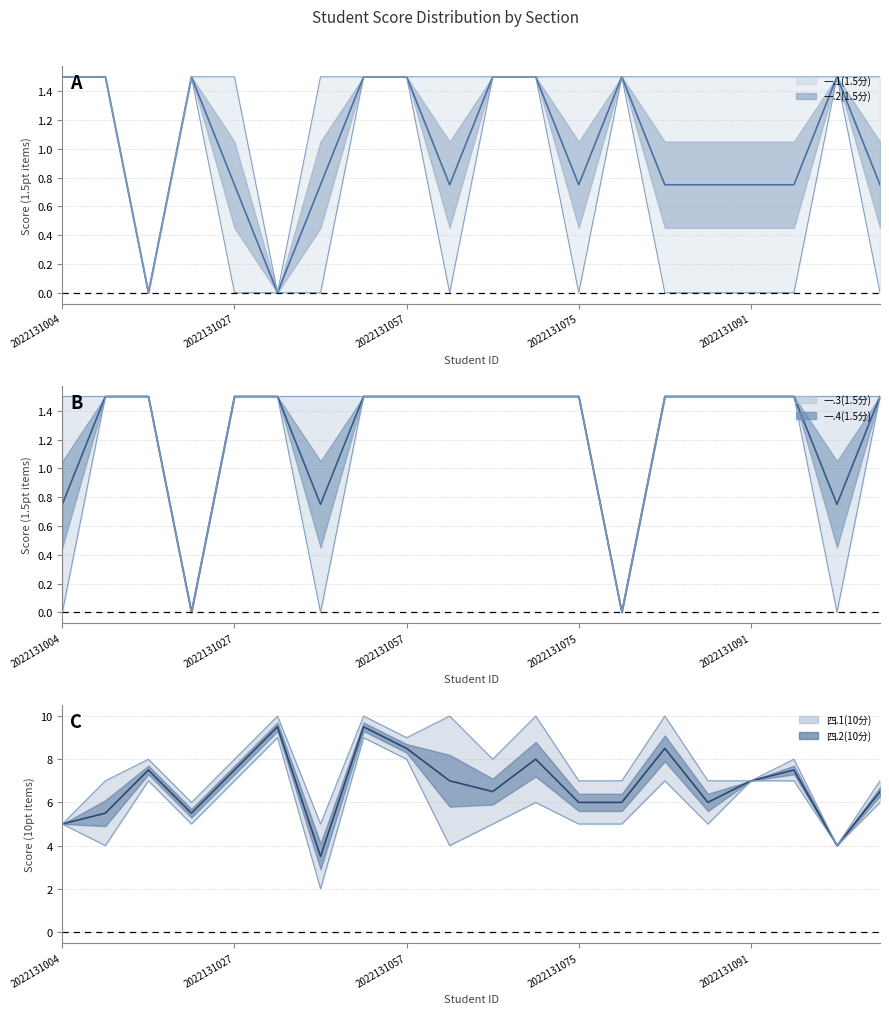

The 一.2(1.5分) series shows 2.5 at 2022131051. True or false?

False